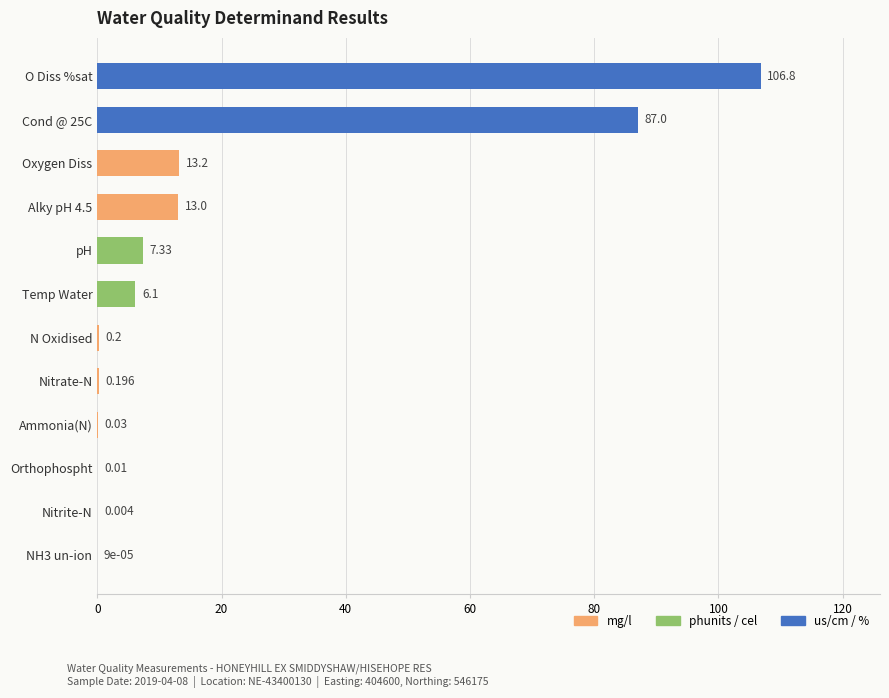

Which category has the highest value across all series?

O Diss %sat